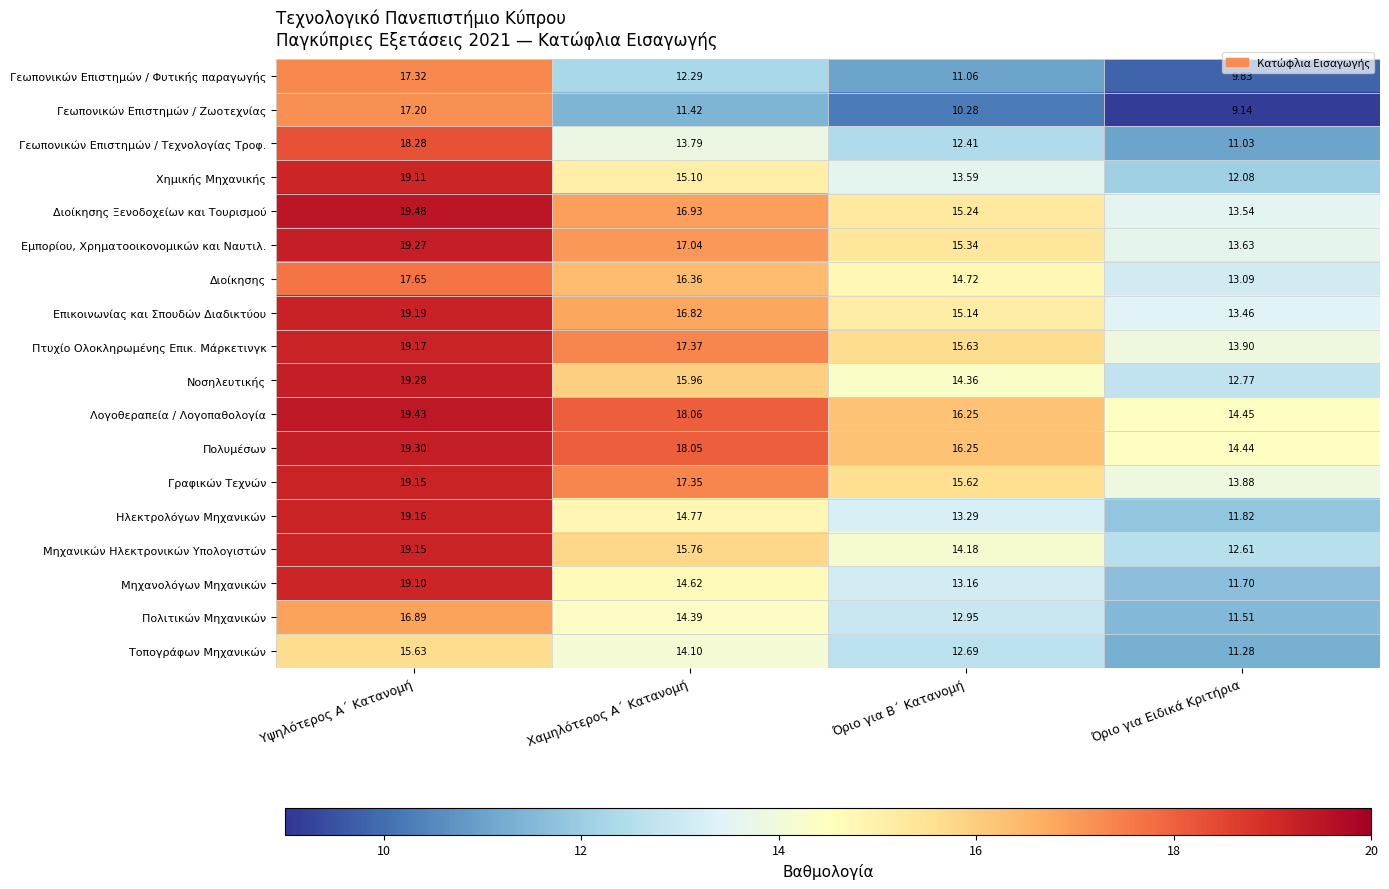

Which series has the largest total across all categories?

Λογοθεραπεία / Λογοπαθολογία